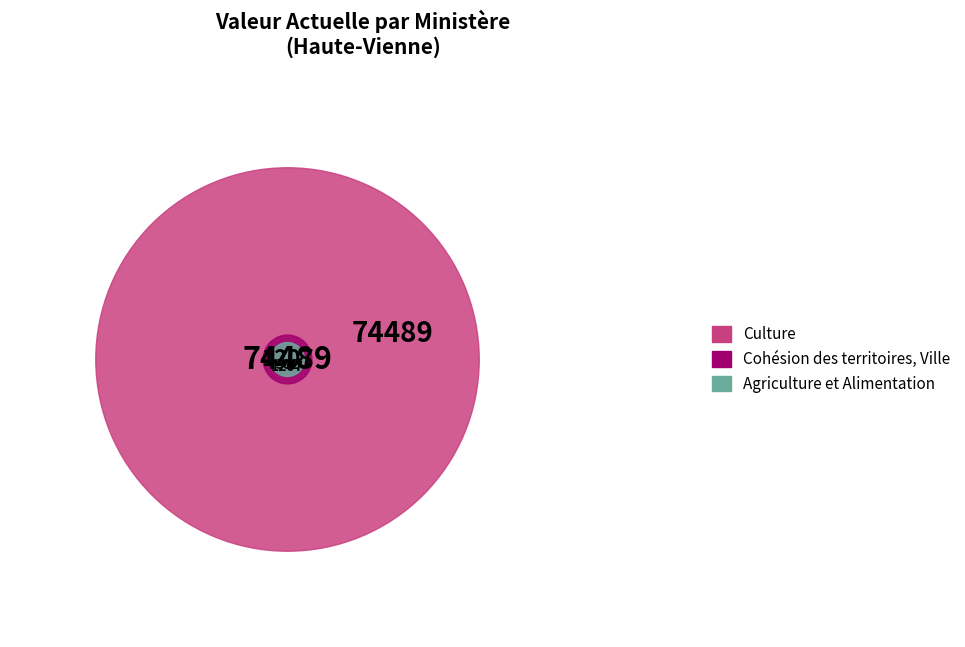

To the nearest percent, what is the difference between the largest and smallest slice percentages?

97%